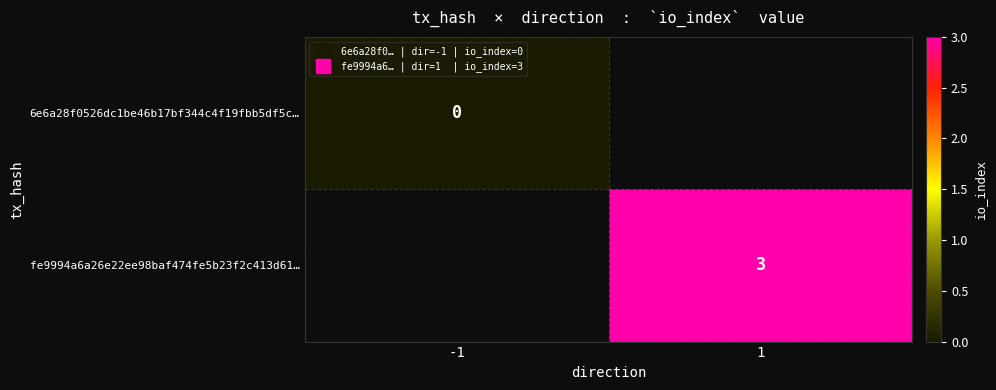

Which category has the lowest value across all series?

-1